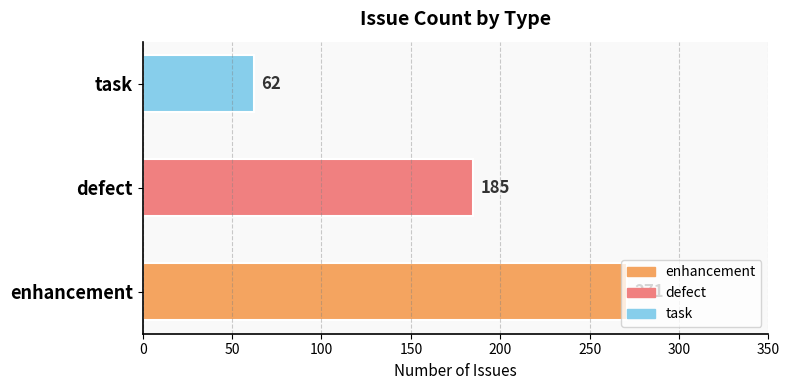

What is the sum of the values at task and enhancement?

333